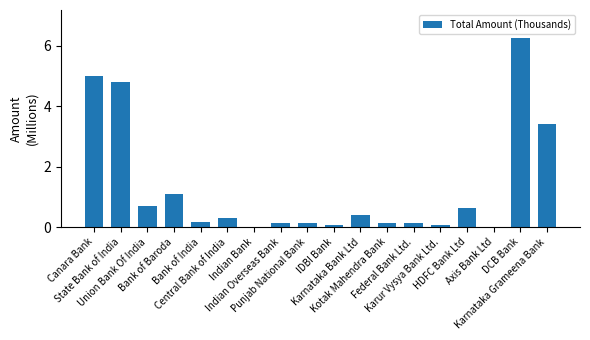

Count the number of data series in this chart.

1